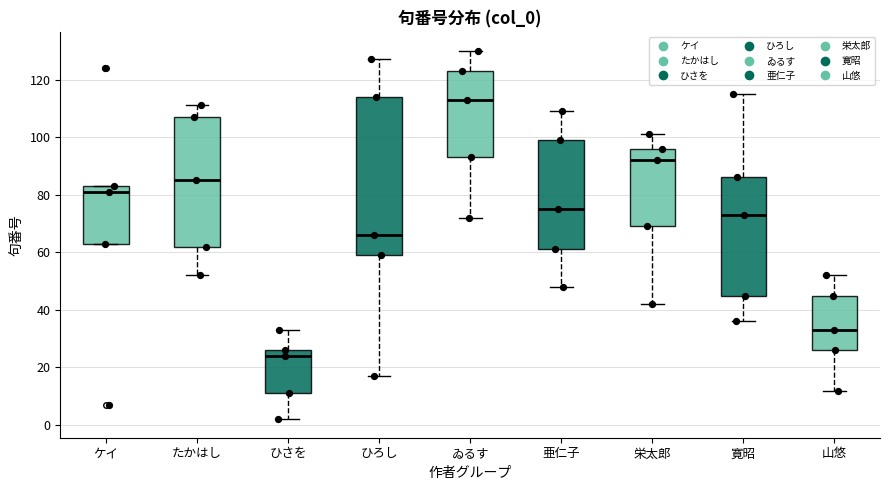

Comparing the boxes themselves (not the whiskers), which one is the tallest?

ひろし